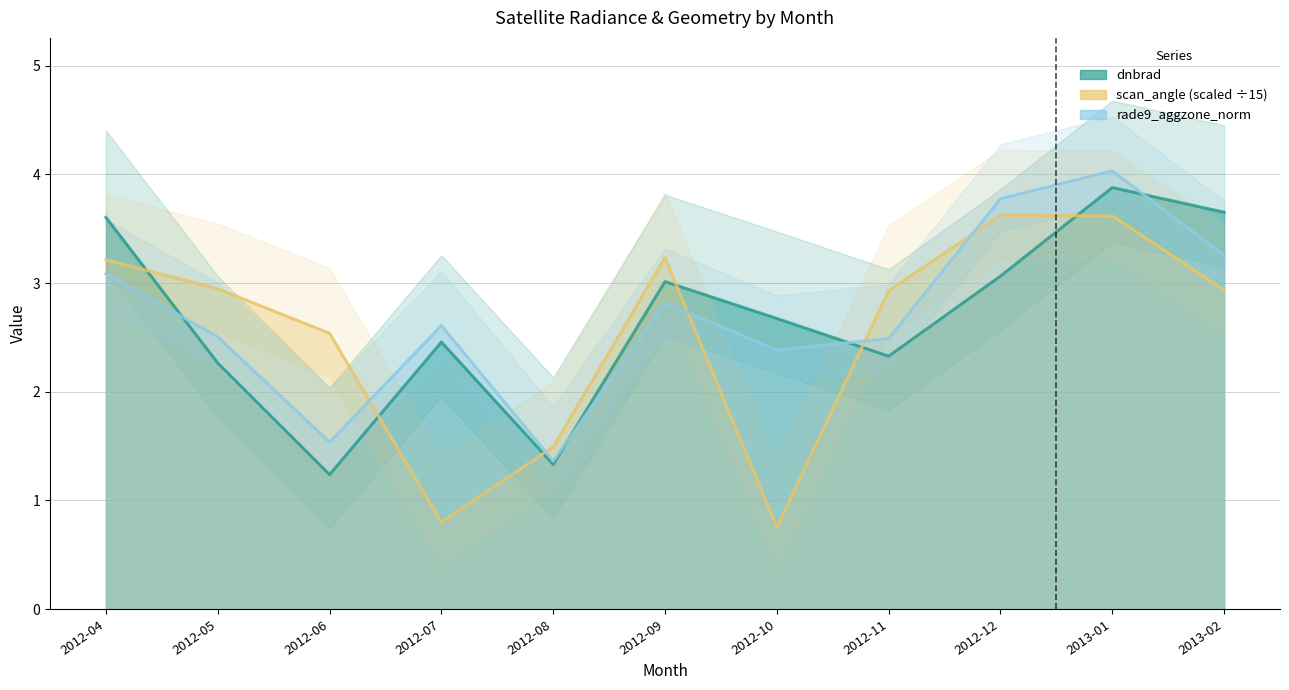

Does the chart have visible grid lines?

Yes